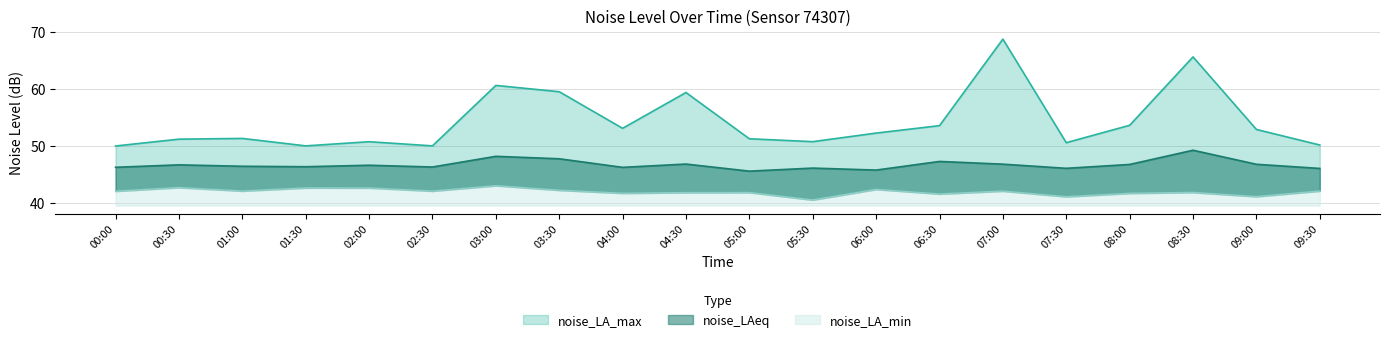

The noise_LA_max series shows 50.8 at 02:00. True or false?

True